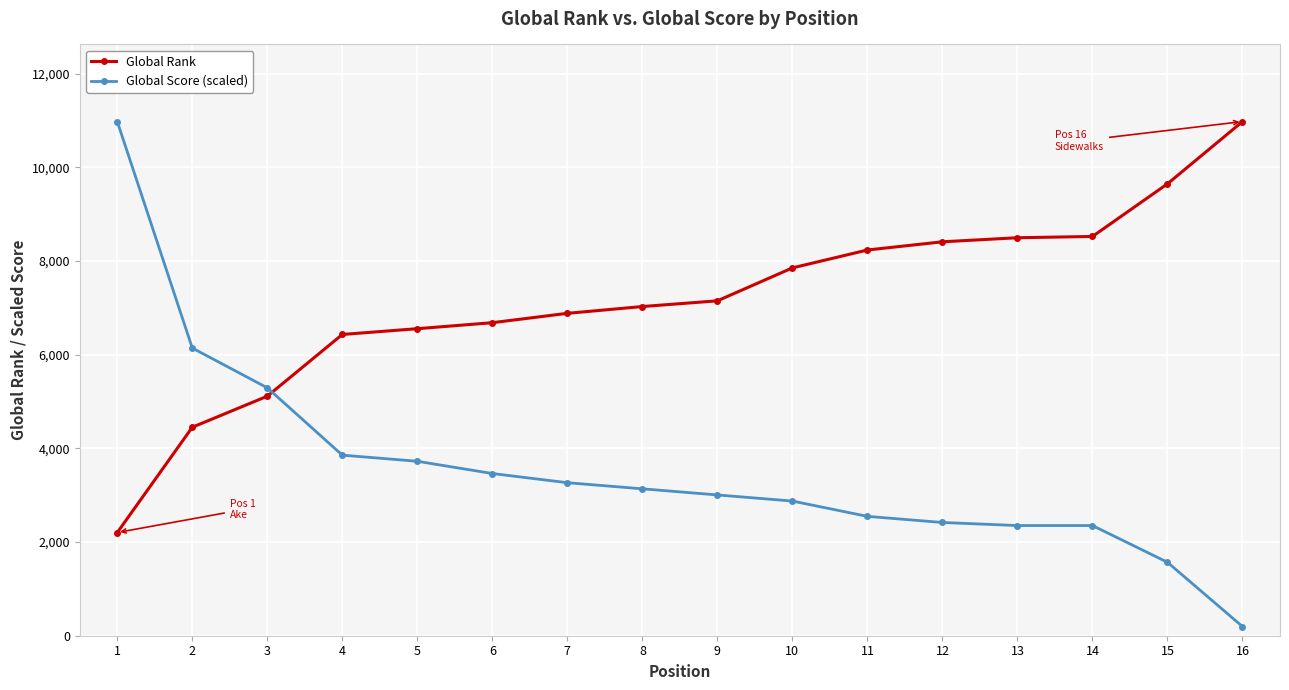

What is the difference between the second highest and minimum values in the Global Rank series?

7445.0